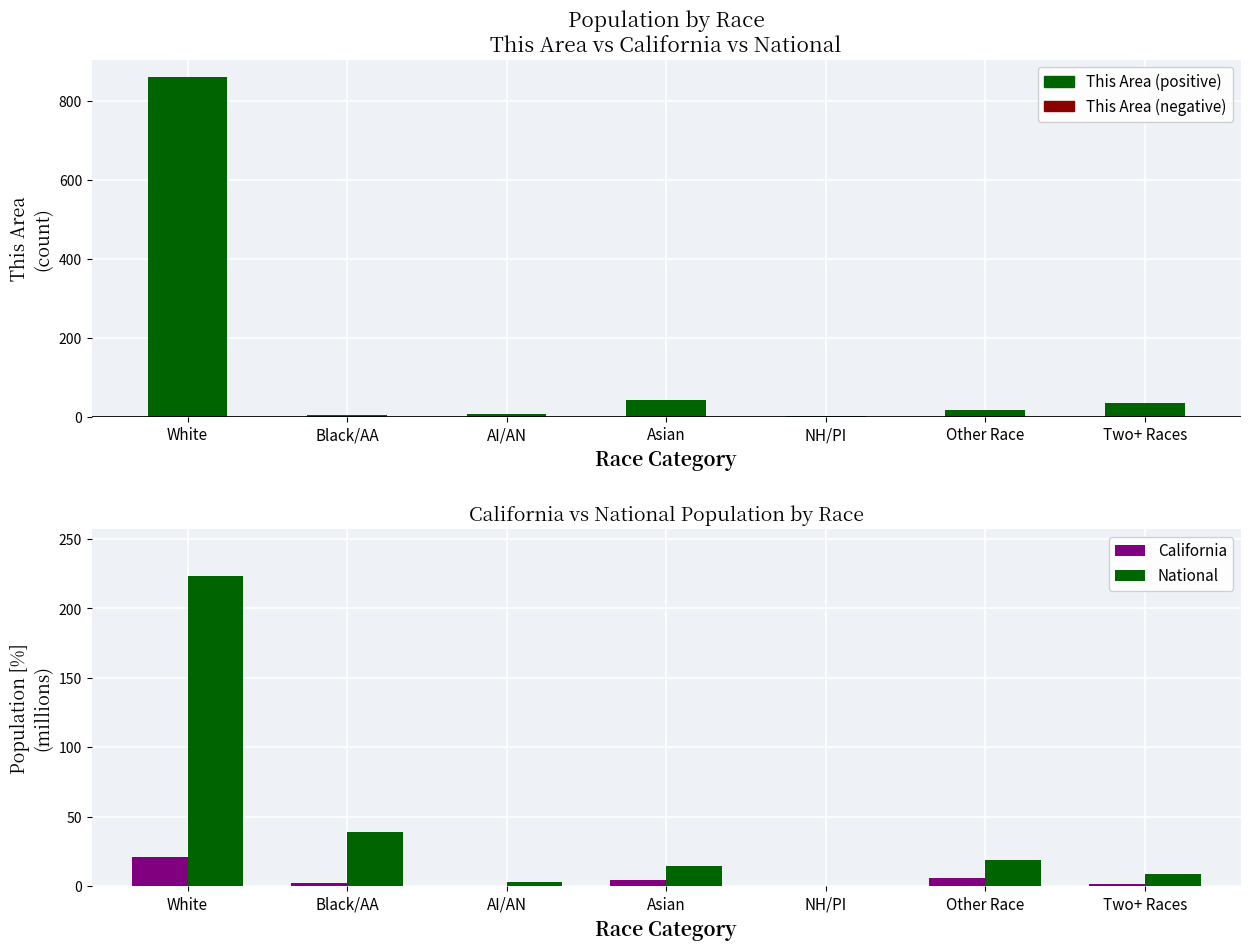

How many series are shown in this chart?

4